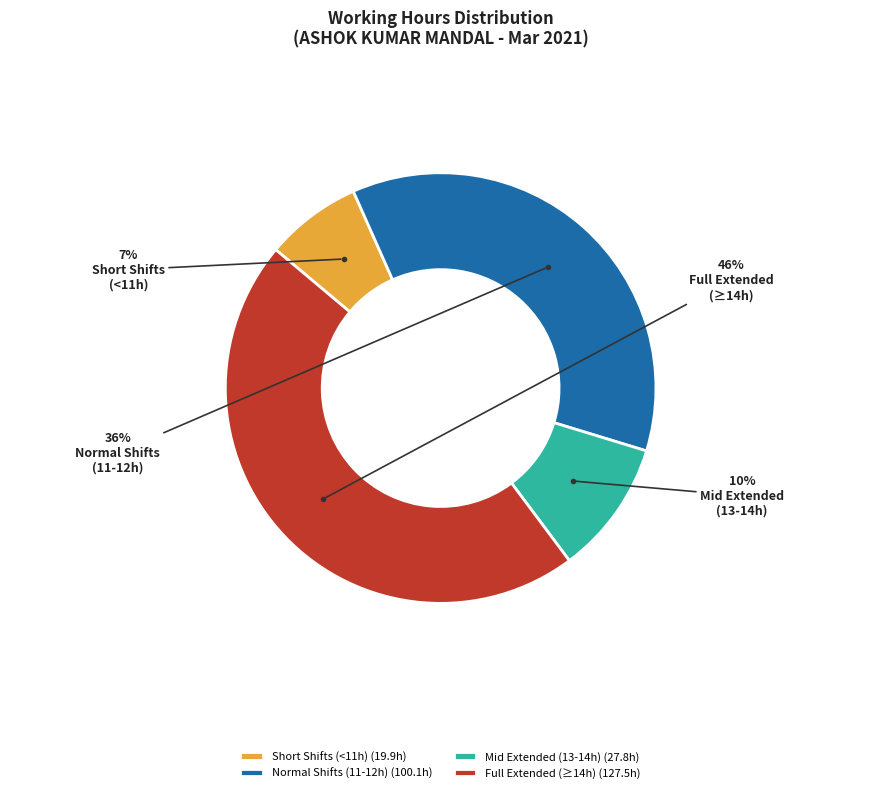

To the nearest percent, what is the average slice percentage?

25%